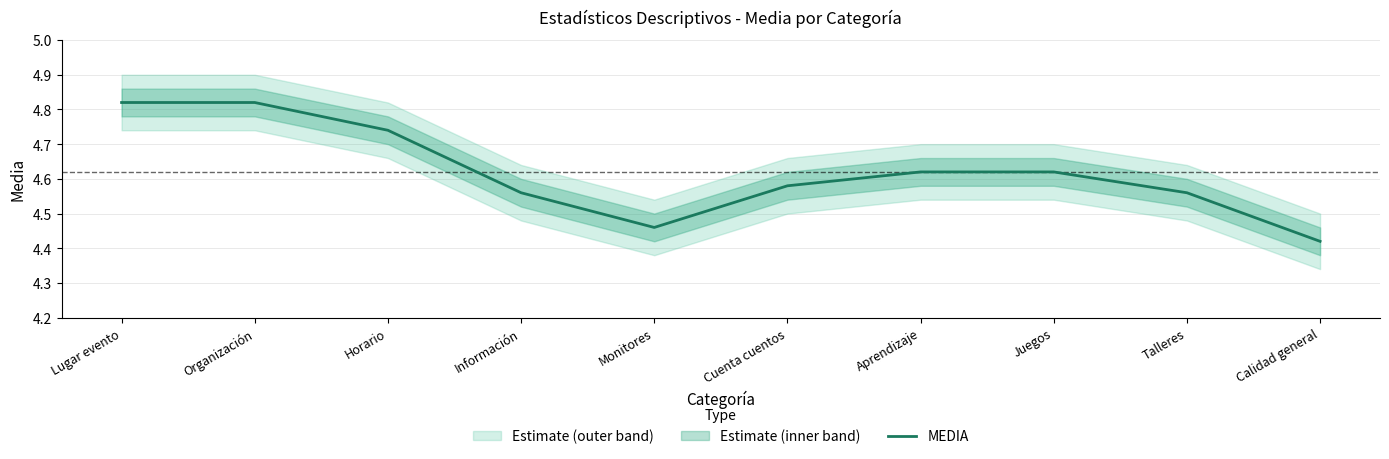

Reading left to right, extract all data points from this chart.

4.8	4.8	4.7	4.6	4.5	4.6	4.6	4.6	4.6	4.4